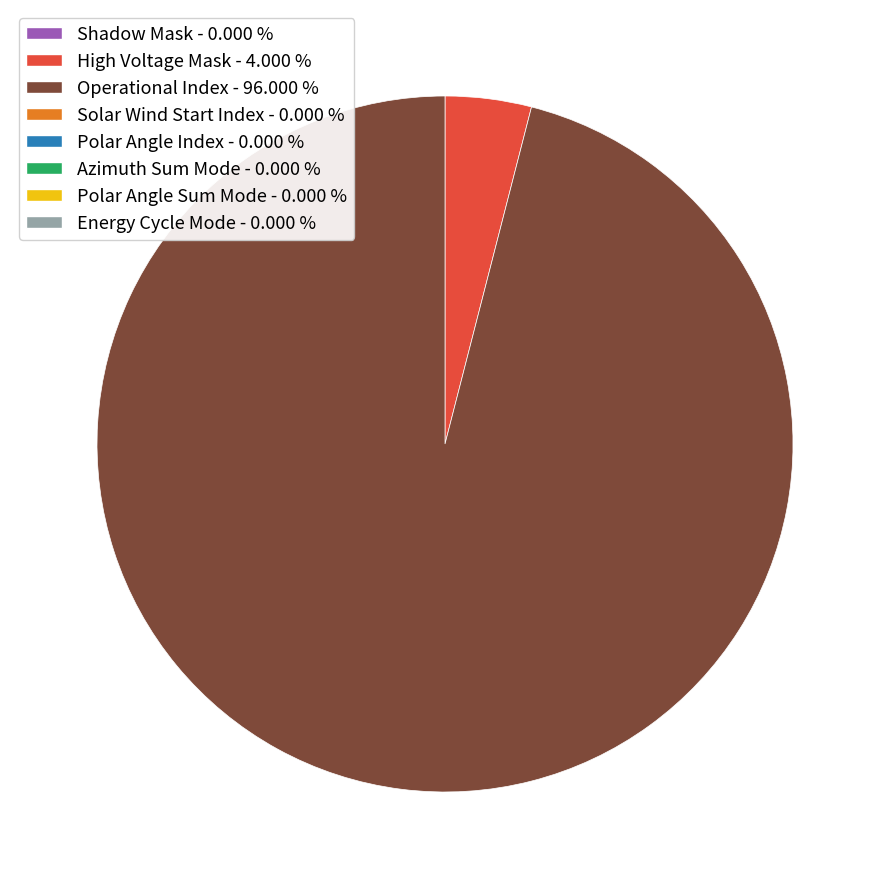

Is there a majority slice in this chart?

Yes